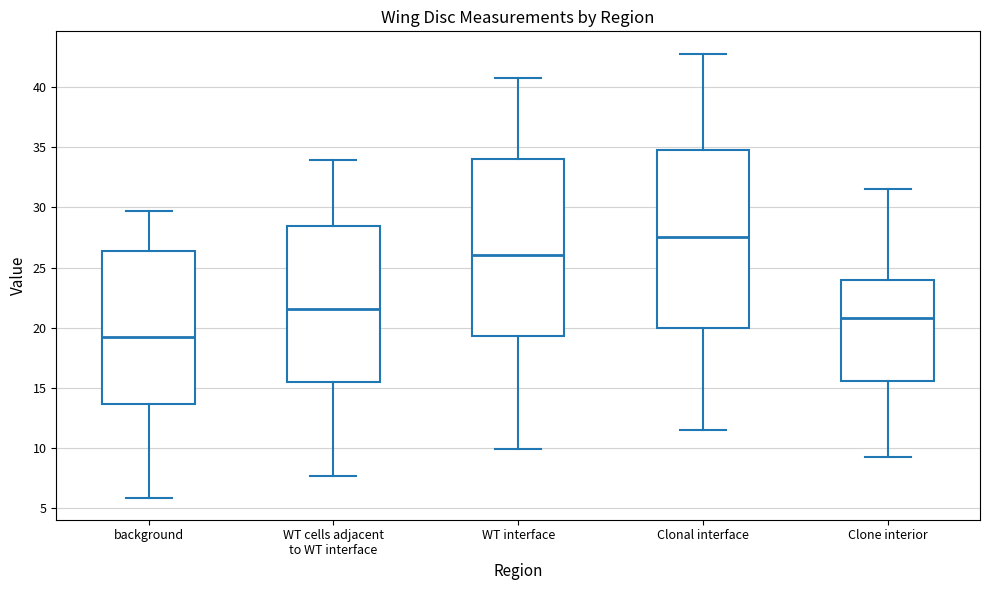

Reading left to right, transcribe this box plot: for each box, give where its median line is, the range the box spans, and where its two whiskers end, as read against the y-axis. The values are not printed on the chart, so give them approximately, as read against the axis.

background: median 19.0, box 13.5 to 26.5, whiskers 6.0 to 29.5
WT cells adjacent to WT interface: median 21.5, box 15.5 to 28.5, whiskers 7.5 to 34.0
WT interface: median 26.0, box 19.5 to 34.0, whiskers 10.0 to 41.0
Clonal interface: median 27.5, box 20.0 to 35.0, whiskers 11.5 to 43.0
Clone interior: median 21.0, box 15.5 to 24.0, whiskers 9.5 to 31.5